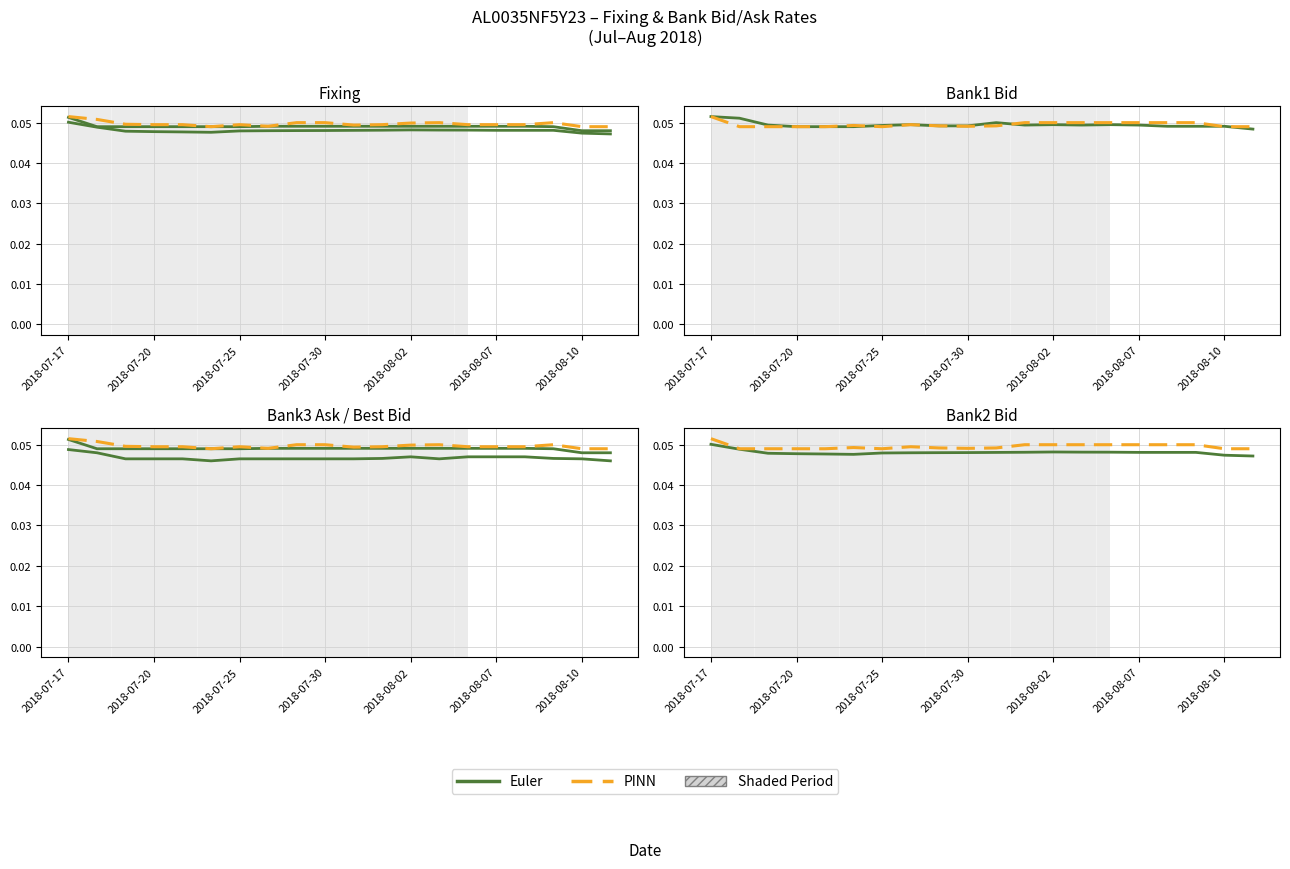

List the series in order of their peak value, highest first.

PINN, Euler